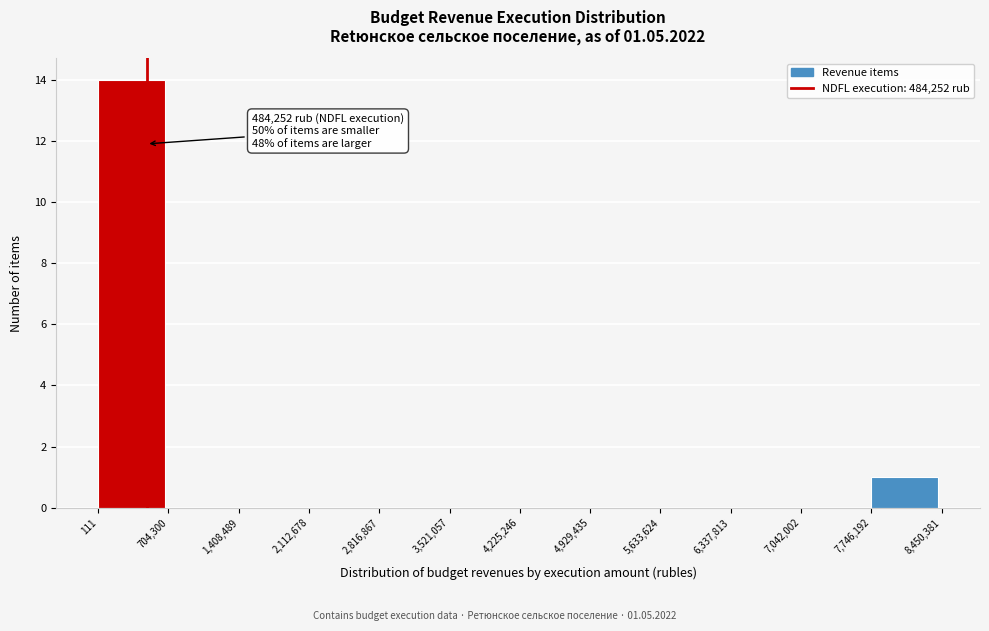

Which range on the x-axis has the tallest bar?

111 to 704,300